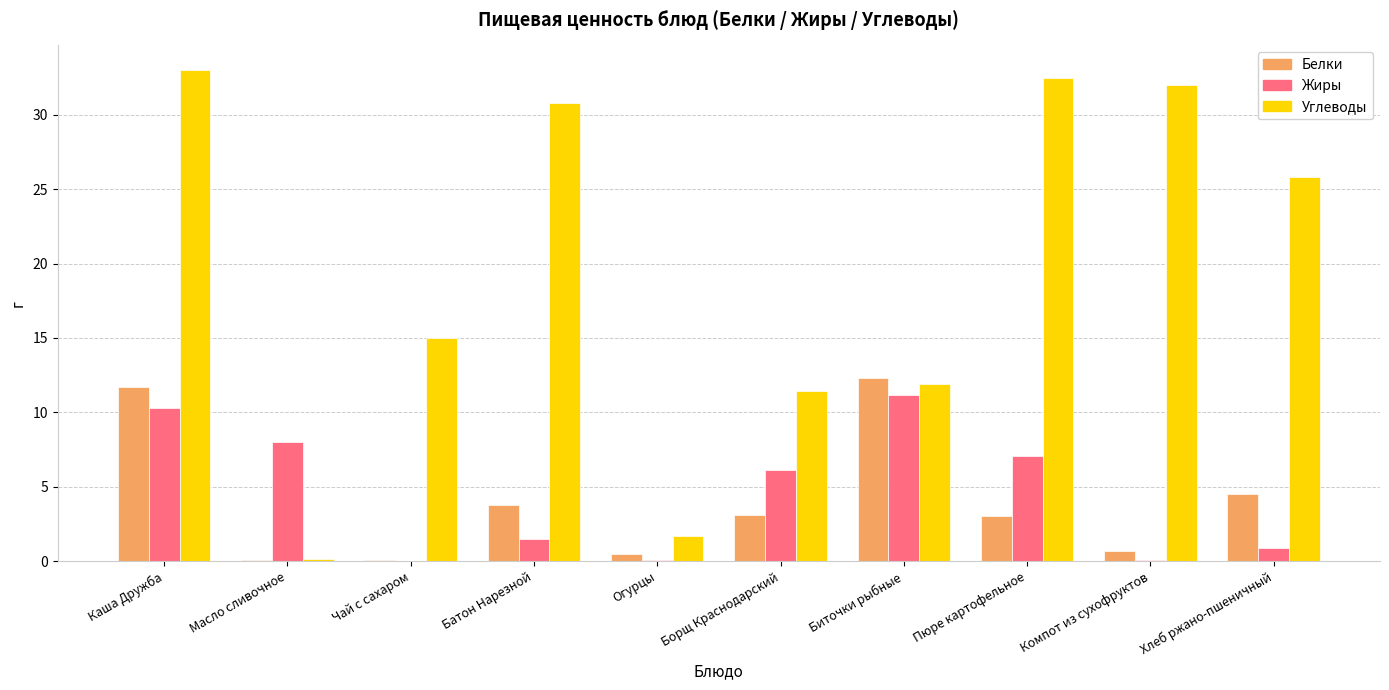

At which label is Углеводы closest to 16?

Чай с сахаром